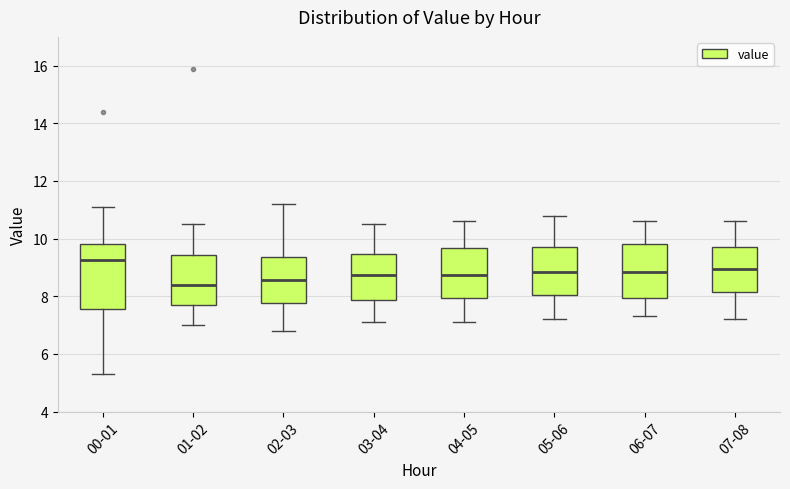

Where does the upper whisker of the box for 04-05 end on the y-axis? The values are not printed on the chart, so give them approximately, as read against the axis.

10.6